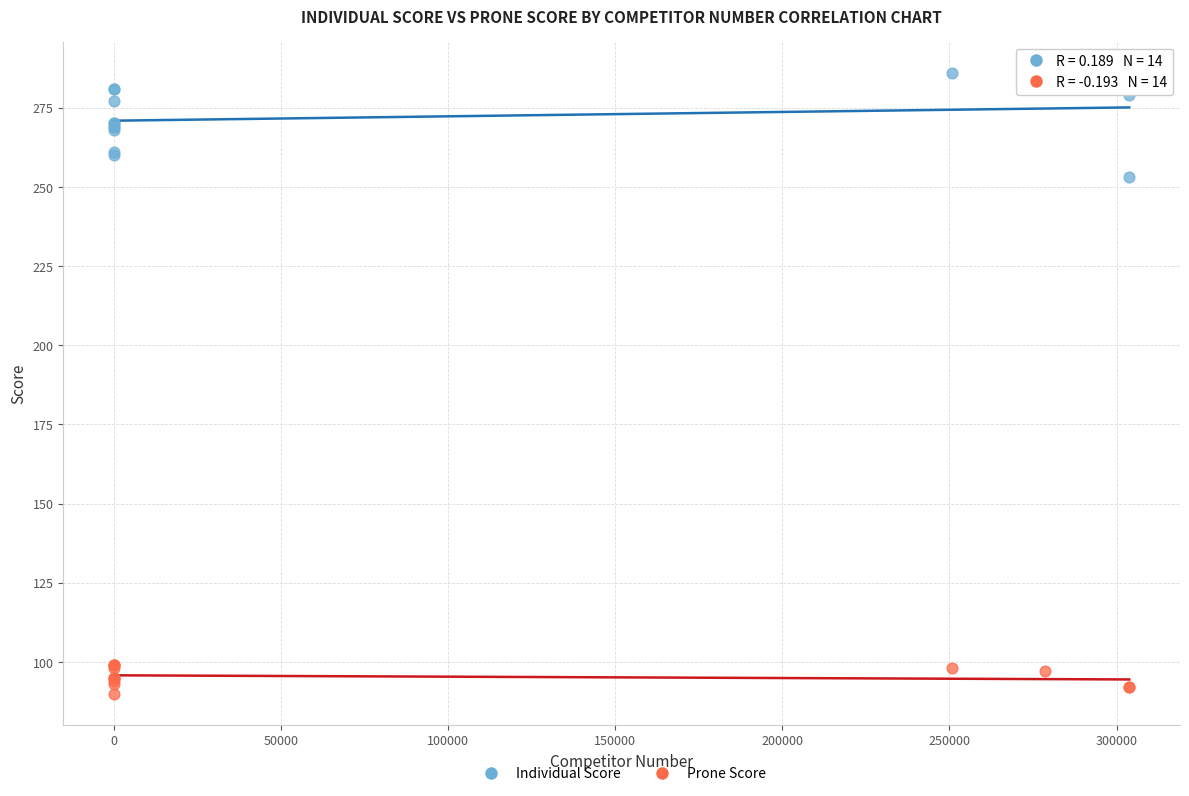

Which series reaches the maximum Y coordinate?

Individual Score